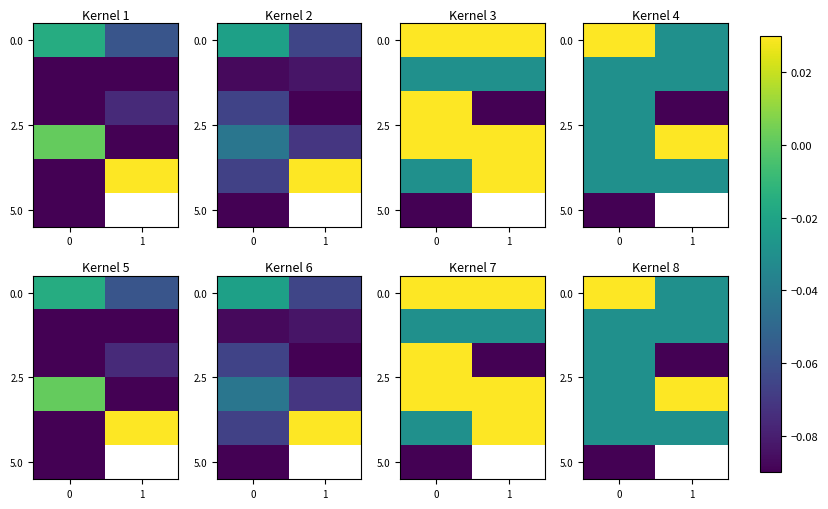

Rank the categories by 5.0 value from lowest to highest.

0, 1